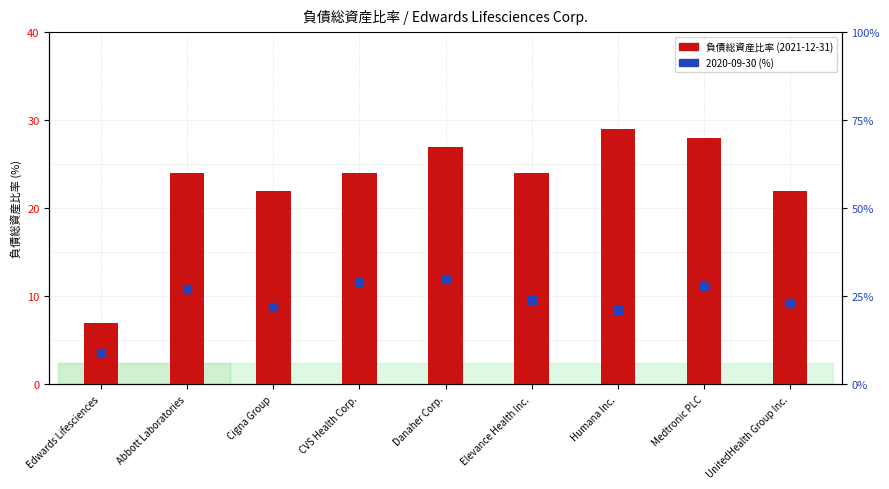

Is the value of 負債総資産比率 (2021-12-31) at Danaher Corp. greater than the value of 2020-09-30 (%) at Medtronic PLC?

No